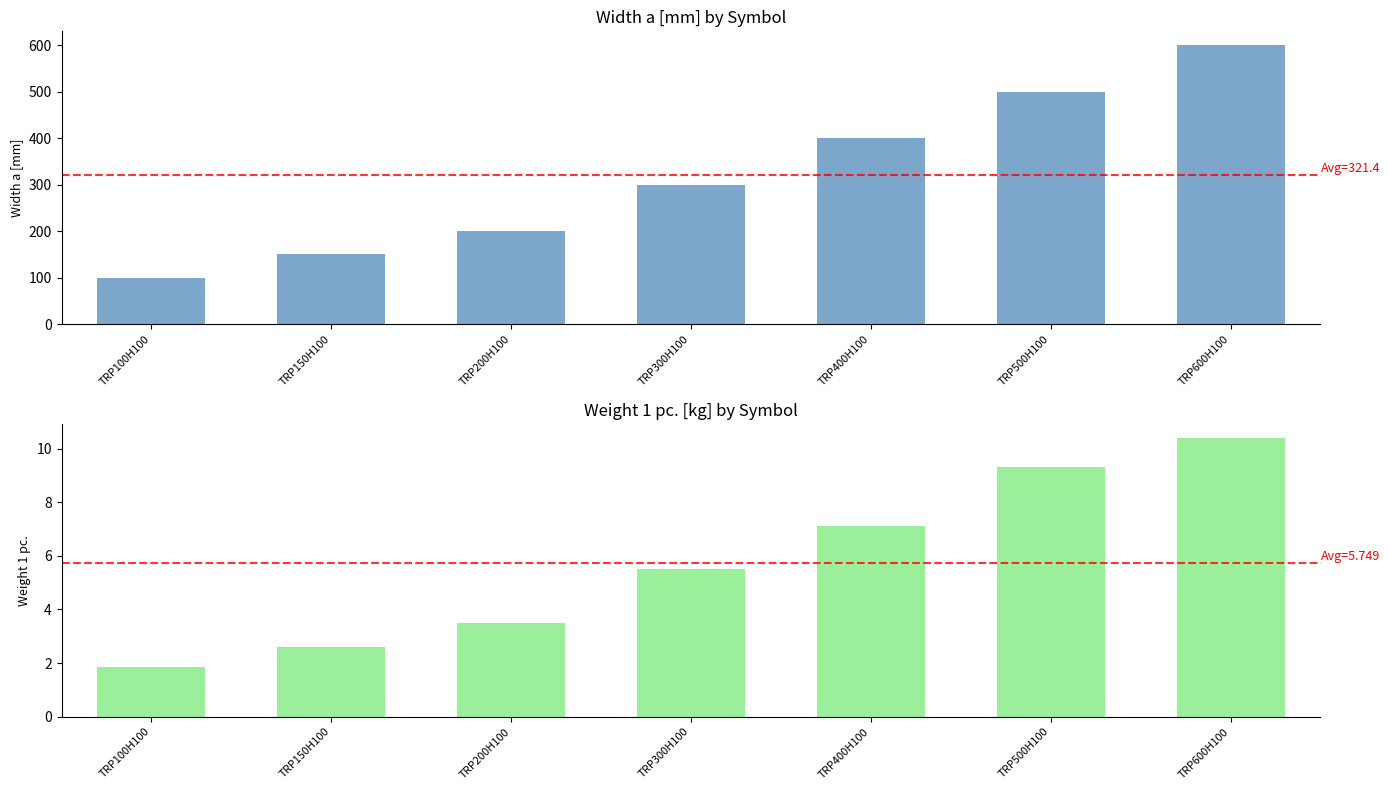

How many values in the Weight 1 pc. series exceed 5?

4